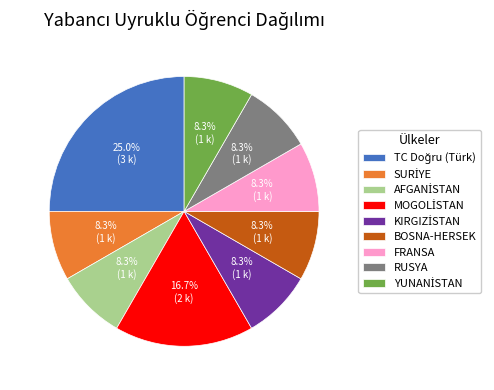

Does BOSNA-HERSEK represent more than half of the total?

No